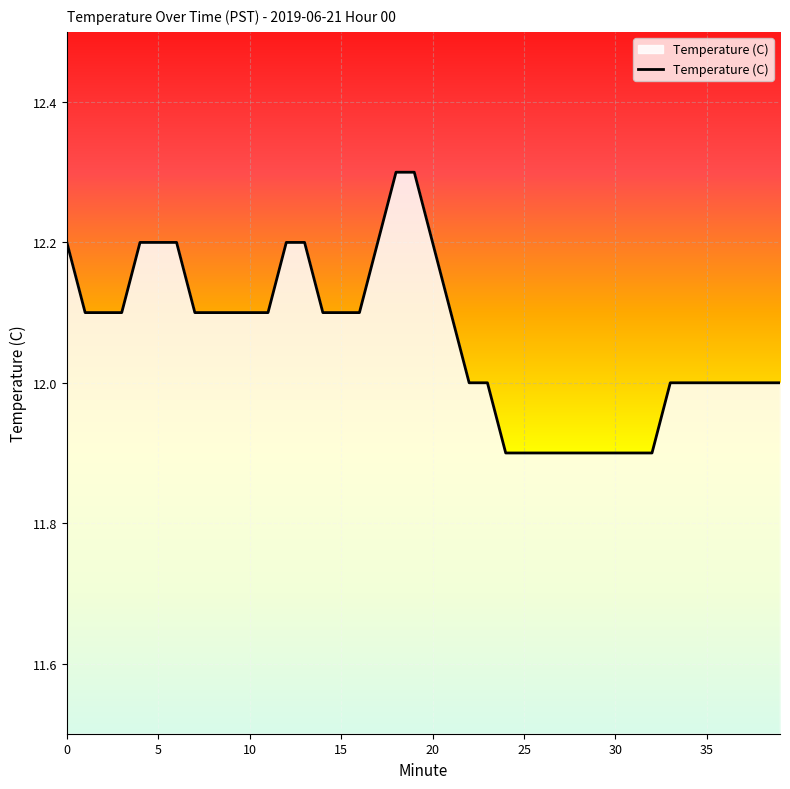

What is the maximum value shown in the chart?

12.3